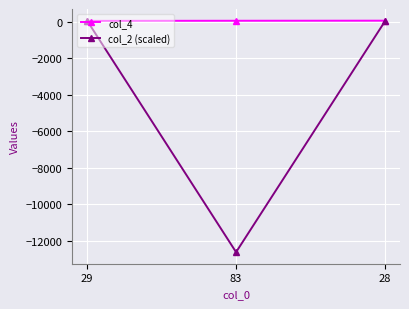

List the series in order of their overall mean, lowest first.

col_2 (scaled), col_4